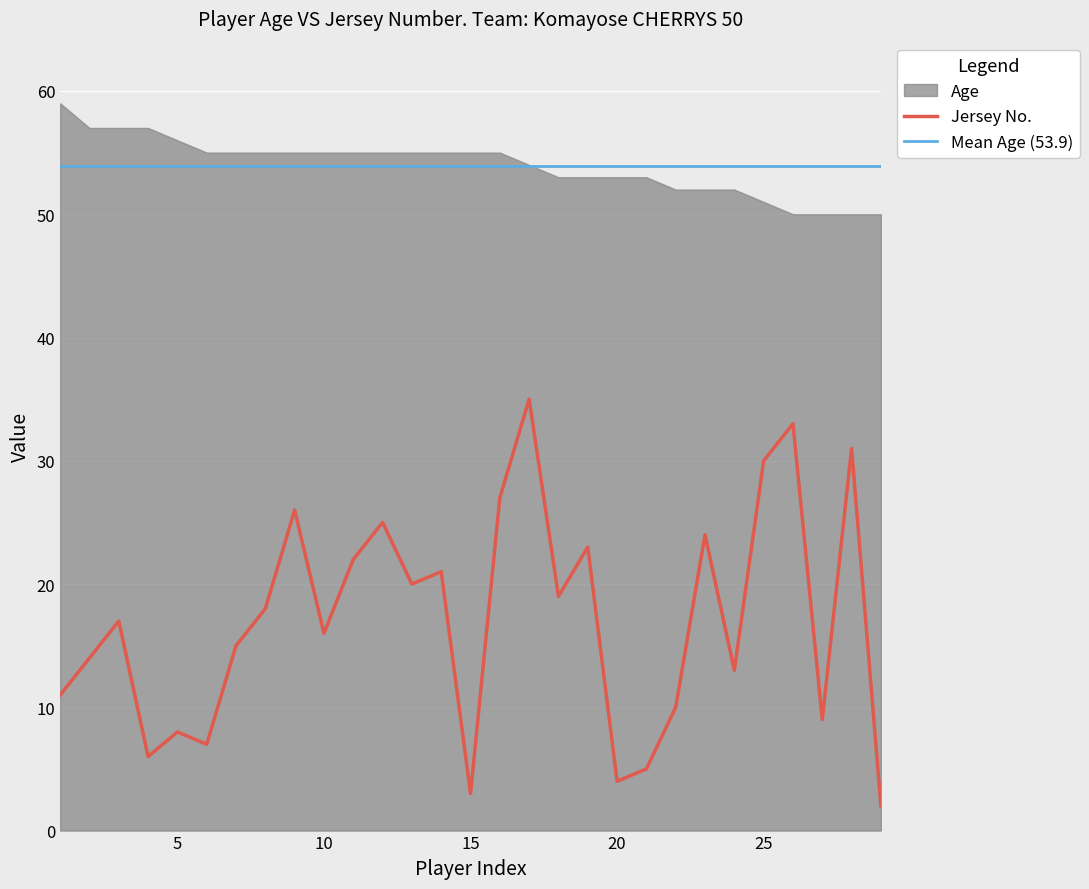

What is the minimum value shown in the chart?

2